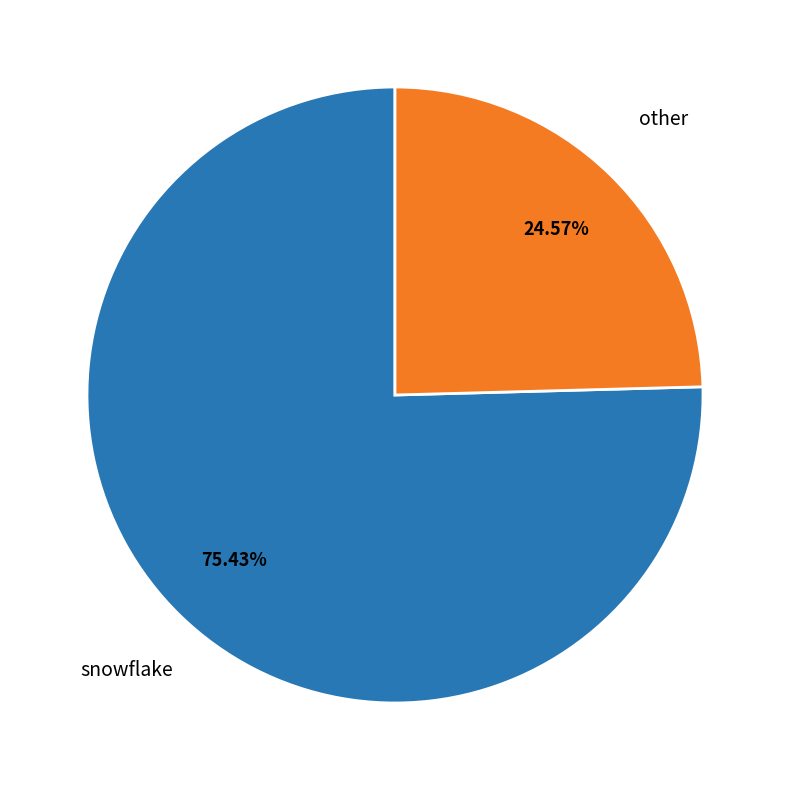

Rank the categories by value from highest to lowest.

snowflake, other